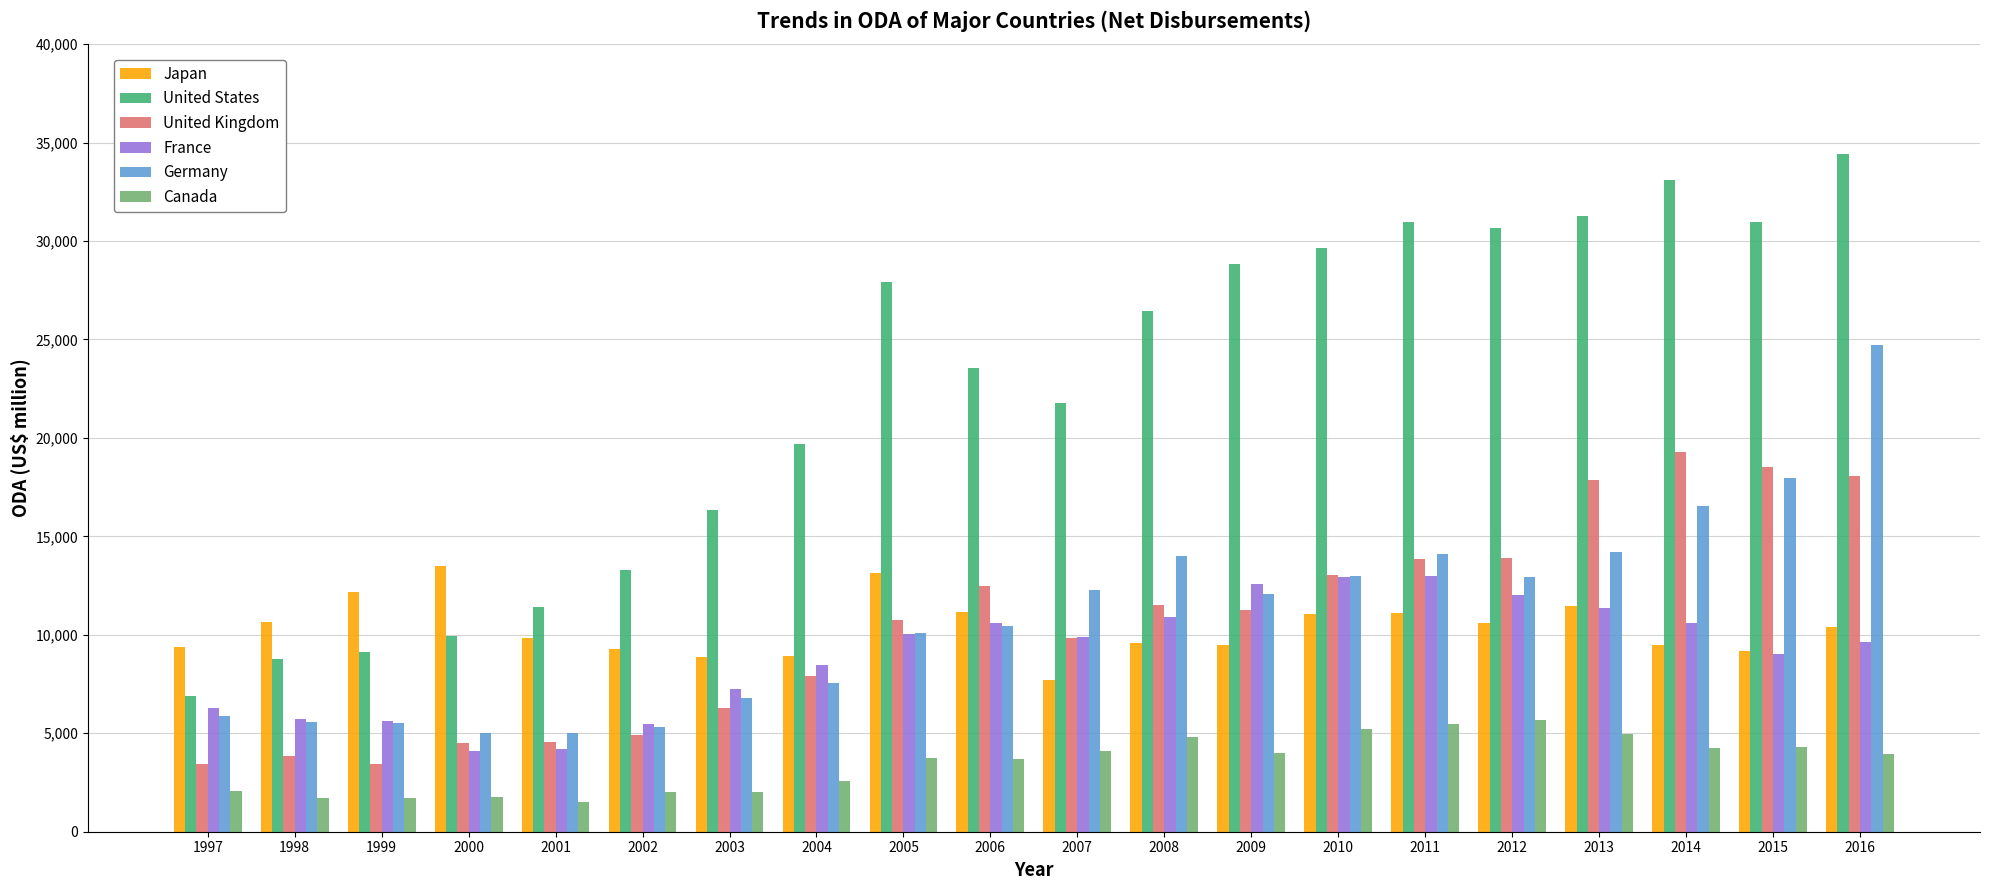

The Germany series shows 12939.5 at 2012. True or false?

True